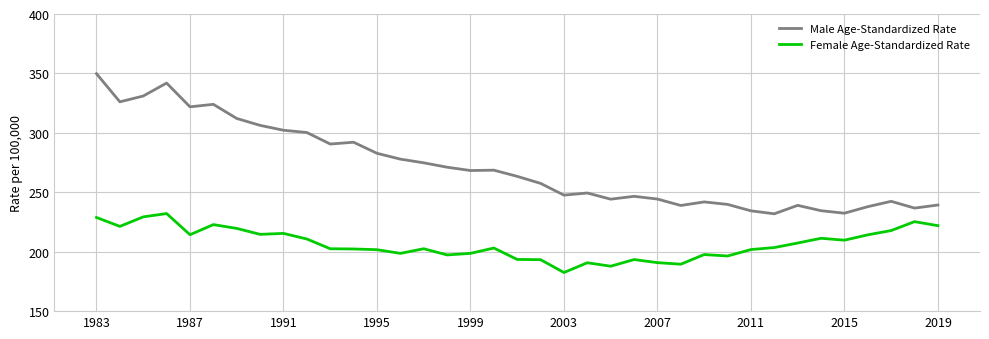

Which series has the largest total across all categories?

Male Age-Standardized Rate